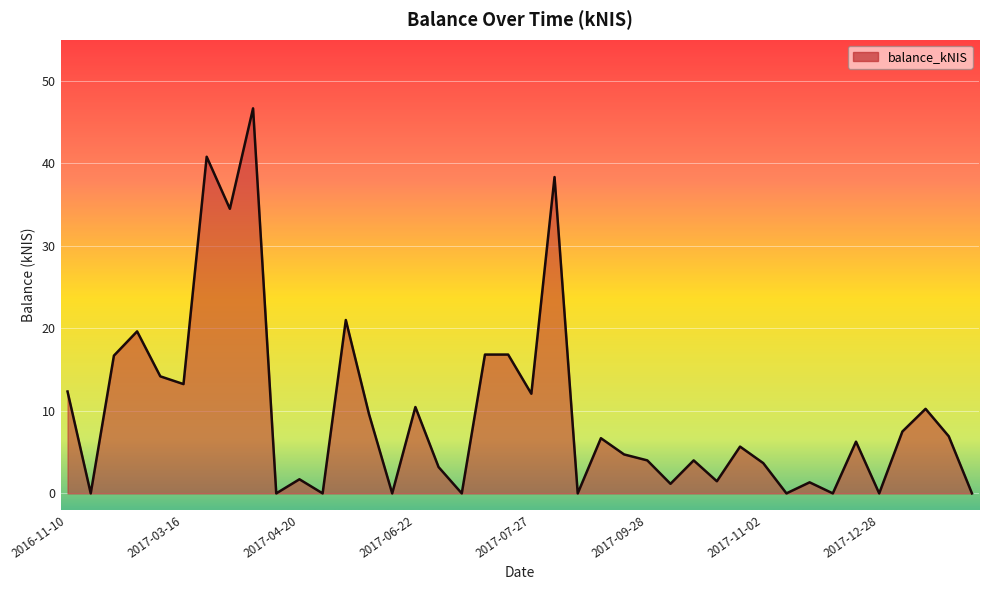

What is the difference between the maximum and minimum values?

46.7